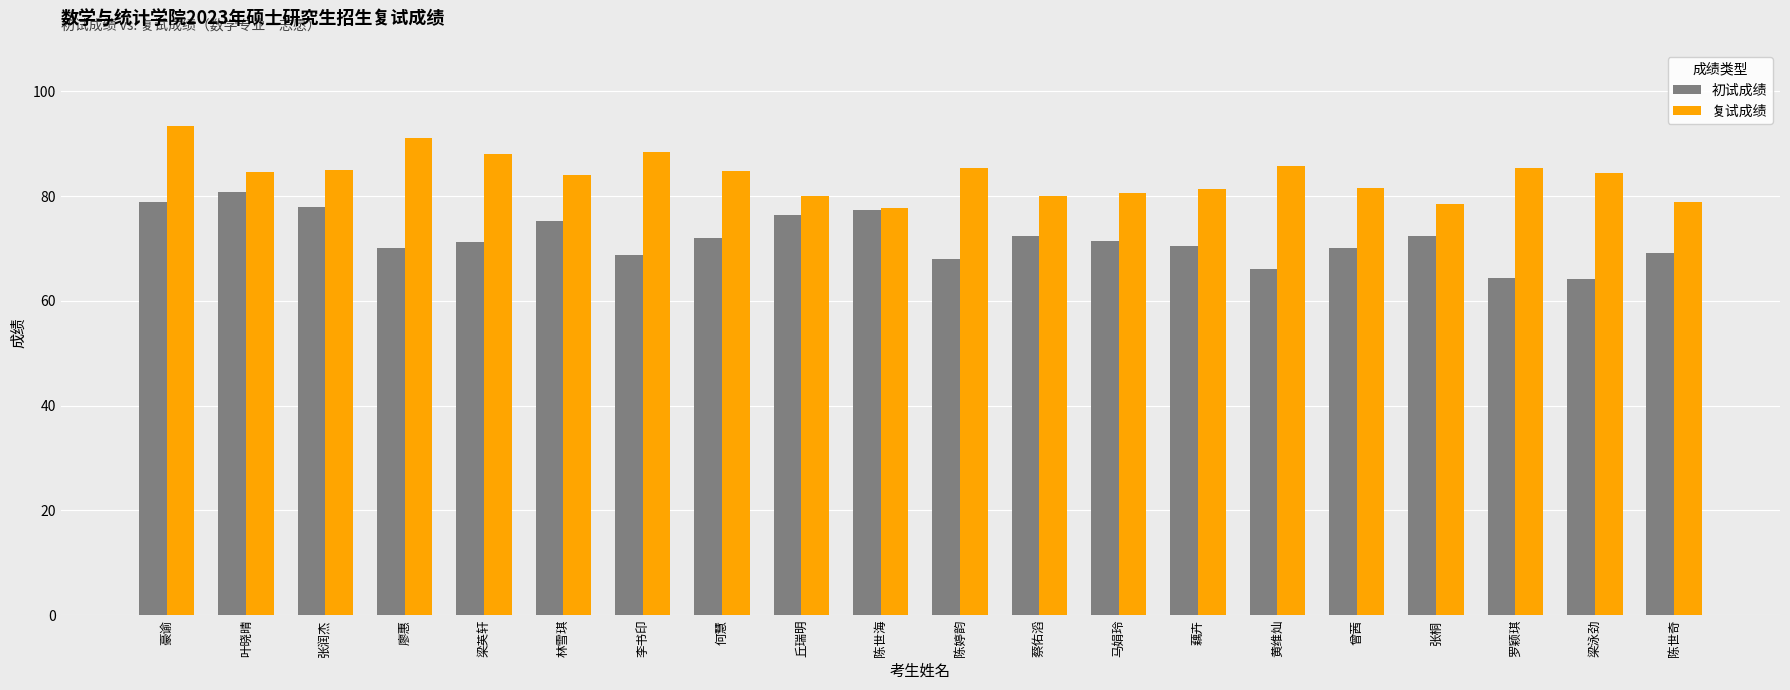

List the series in order of their peak value, lowest first.

初试成绩, 复试成绩